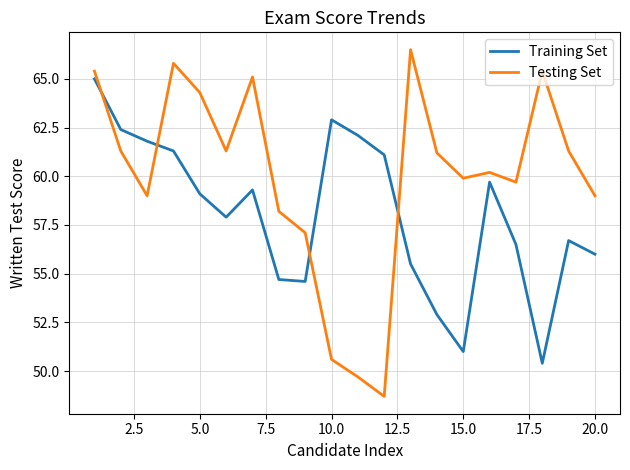

Which series has the widest spread of values?

Testing Set